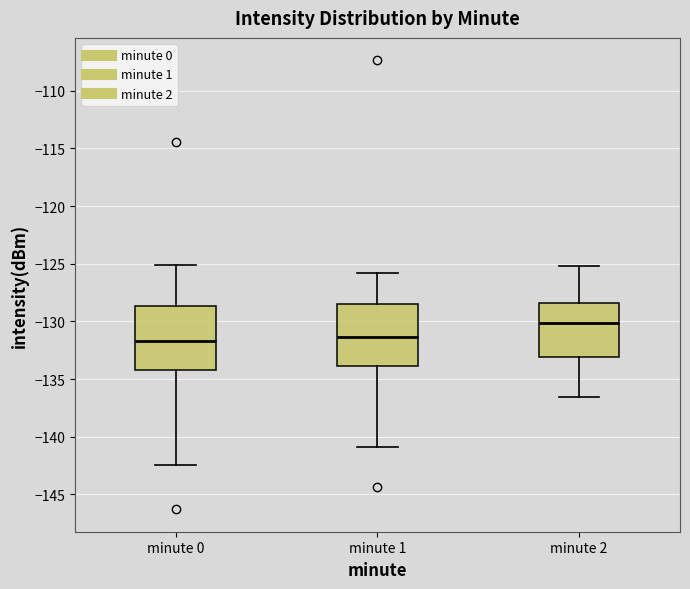

Reading left to right, transcribe this box plot: for each box, give where its median line is, the range the box spans, and where its two whiskers end, as read against the y-axis. The values are not printed on the chart, so give them approximately, as read against the axis.

minute 0: median -131.5, box -134.0 to -128.5, whiskers -142.5 to -125.0
minute 1: median -131.5, box -134.0 to -128.5, whiskers -141.0 to -126.0
minute 2: median -130.0, box -133.0 to -128.5, whiskers -136.5 to -125.0